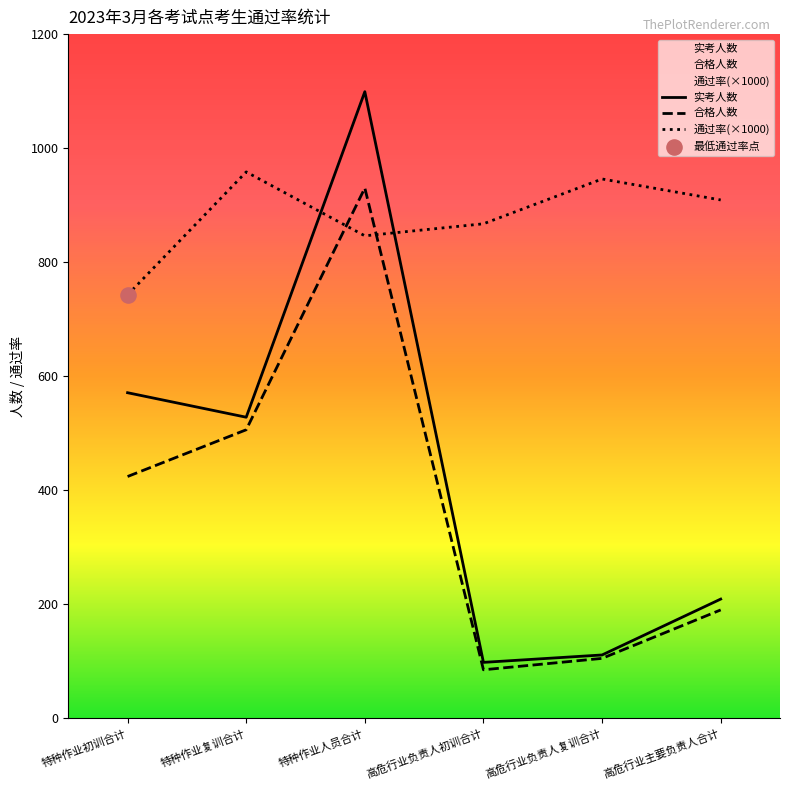

What is the total value across all series at 特种作业初训合计?

1737.6